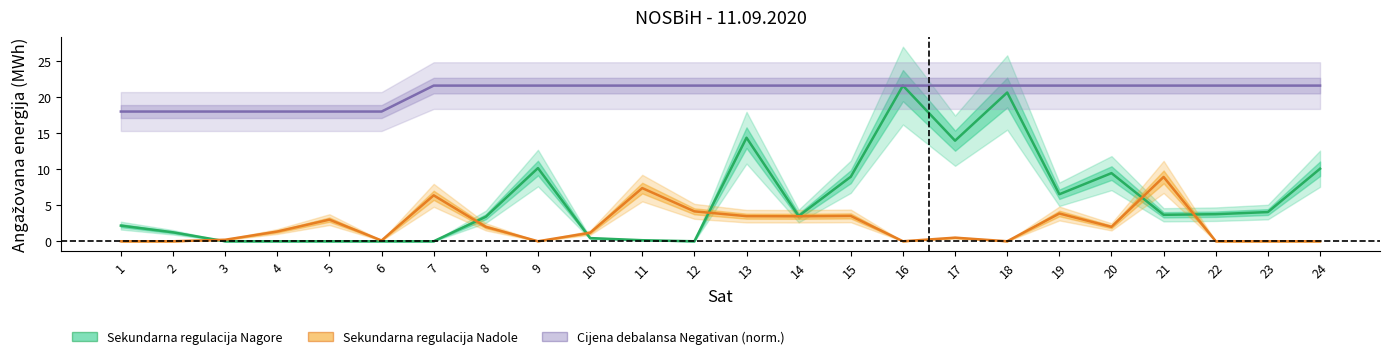

What value does the Cijena debalansa Negativan (norm.) series have at 24?

21.6